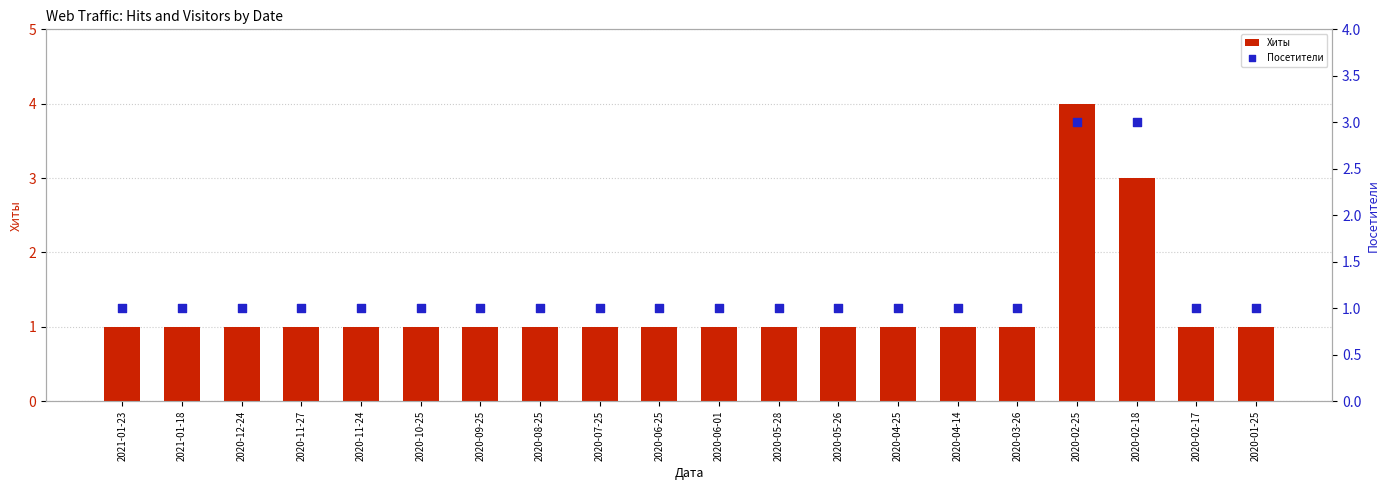

Is the value of Хиты at 2020-01-25 greater than the value of Посетители at 2020-02-17?

No